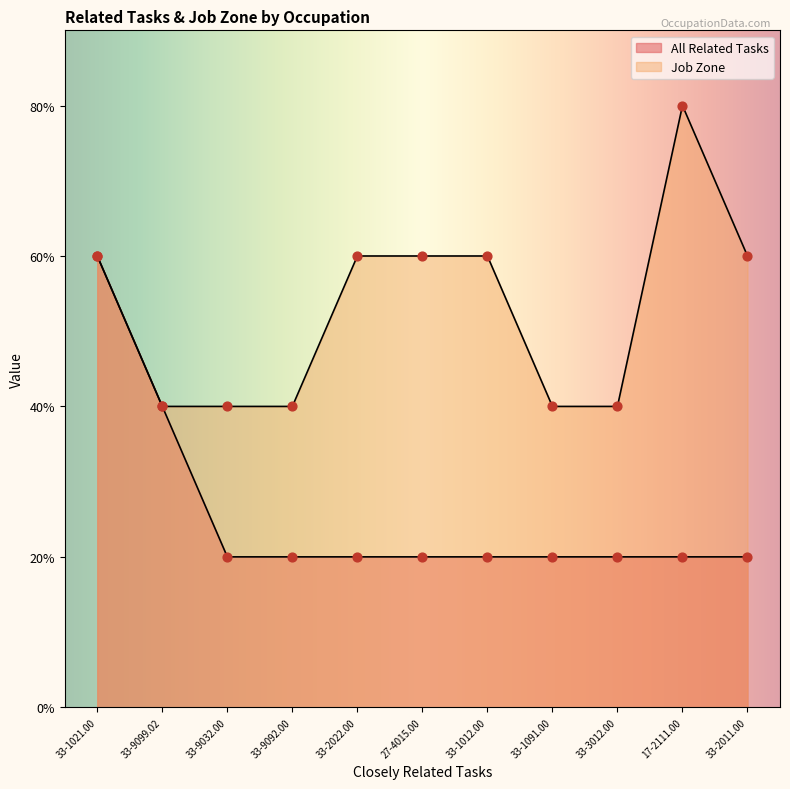

Which series contains the highest Y value?

Job Zone